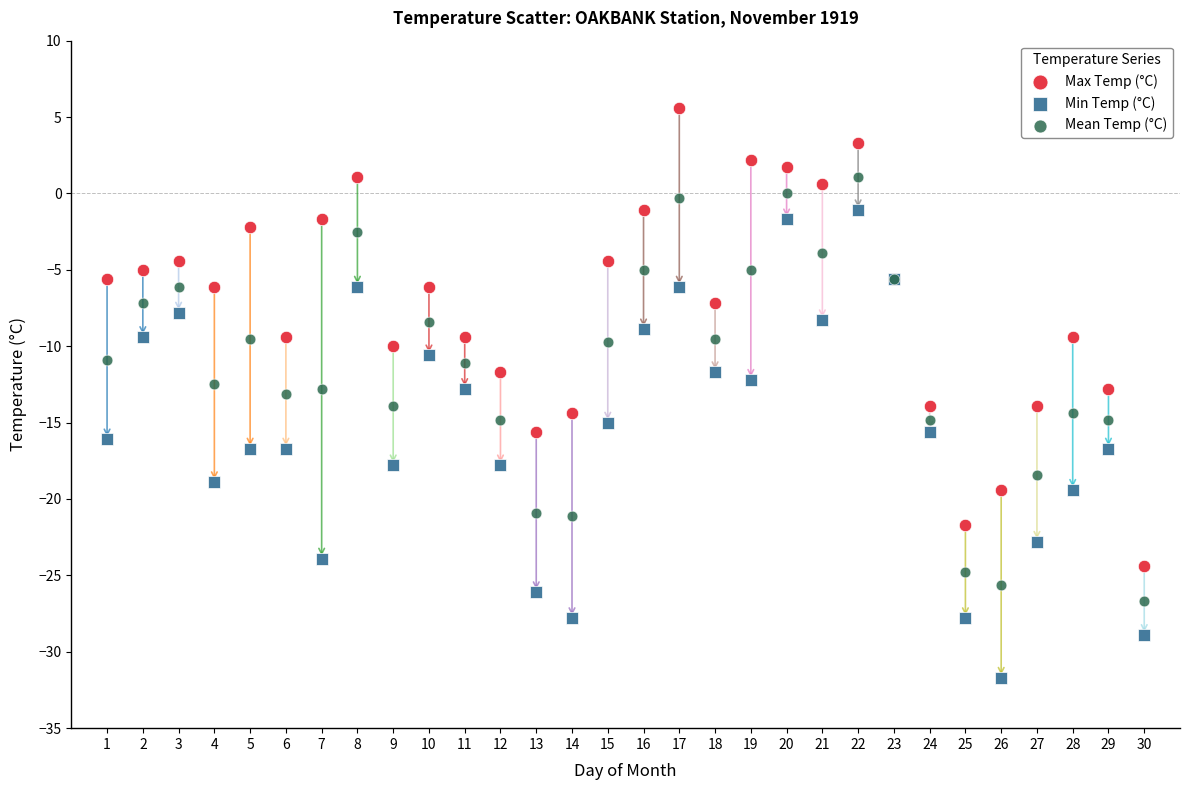

Which series contains the lowest Y value?

Min Temp (°C)